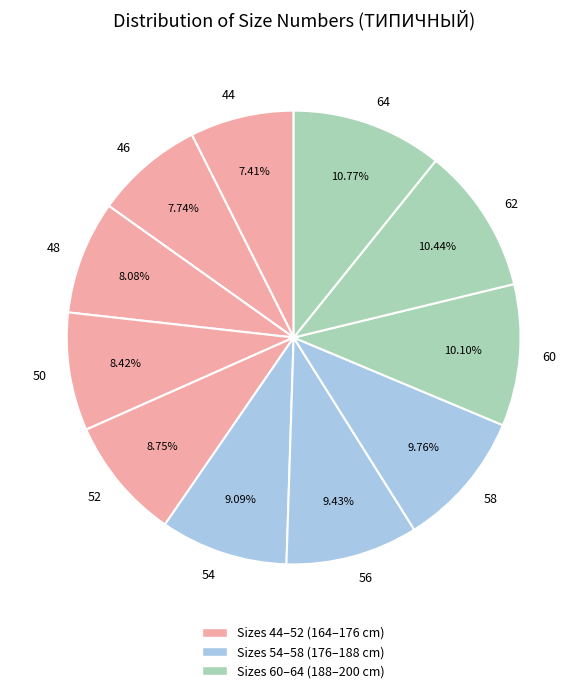

What percentage is NOT represented by 62?

89.6%